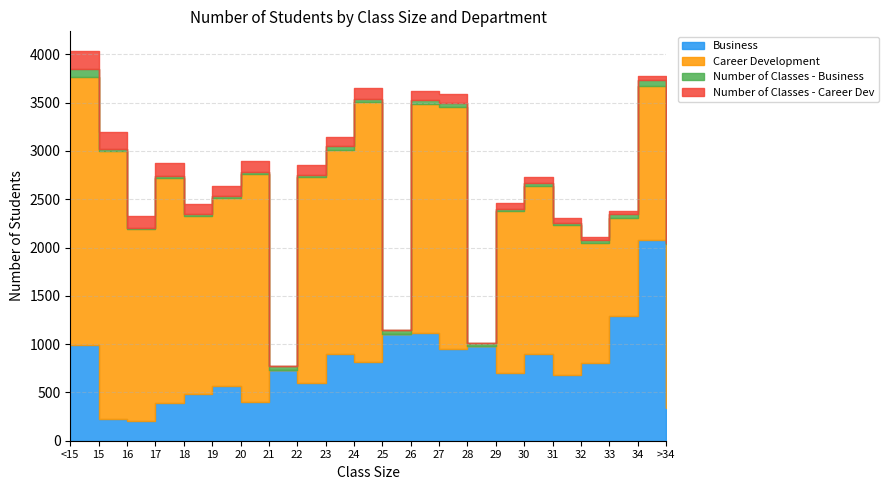

List the labels in order of Number of Classes - Career Dev value, largest first.

<15, 15, 17, 16, 20, 24, 18, 19, 22, 27, 23, 26, 29, 30, 31, 34, >34, 32, 33, 21, 25, 28